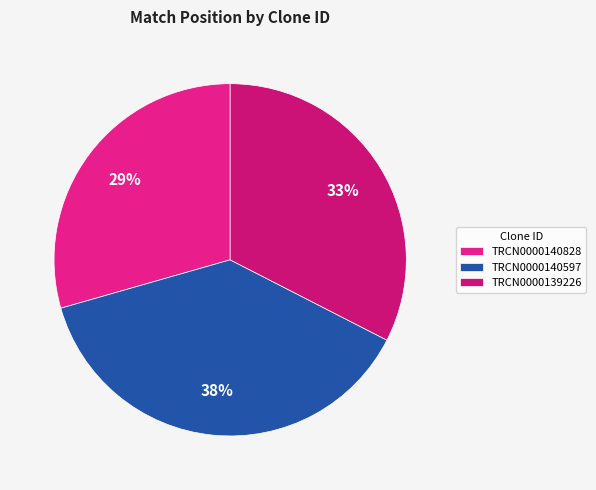

What is the largest slice in the pie chart?

TRCN0000140597